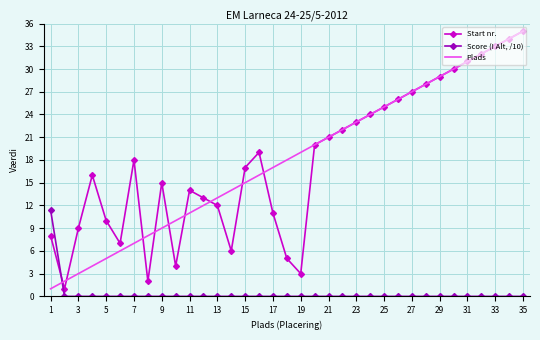

What is the maximum value shown in the chart?

35.0